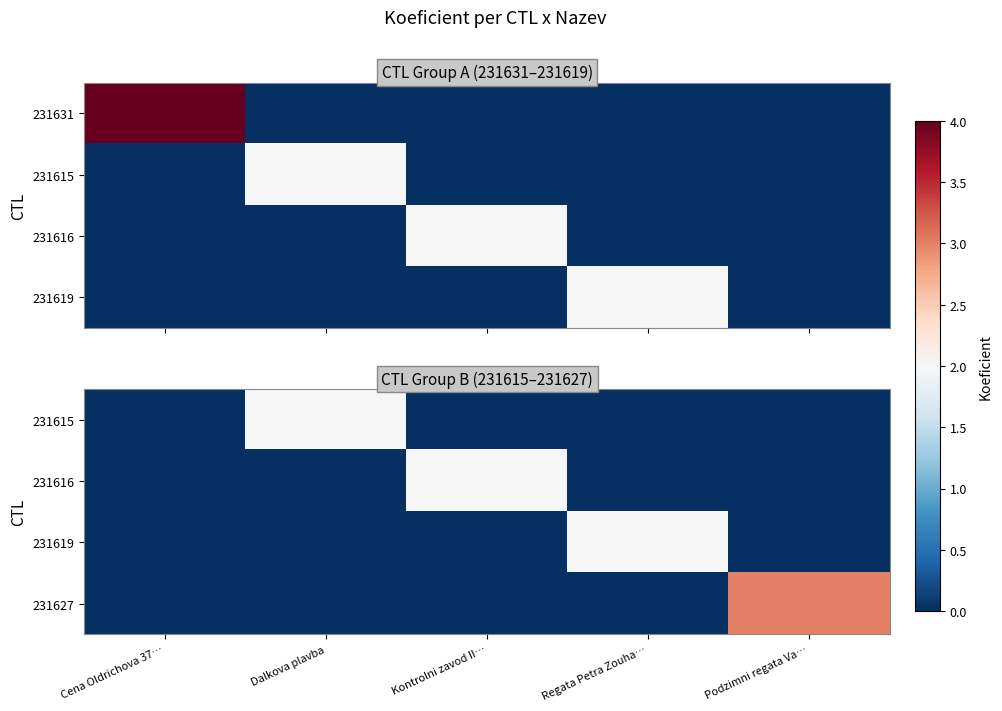

Is it true that 231616 equals -1 at Cena Oldrichova 37…?

False